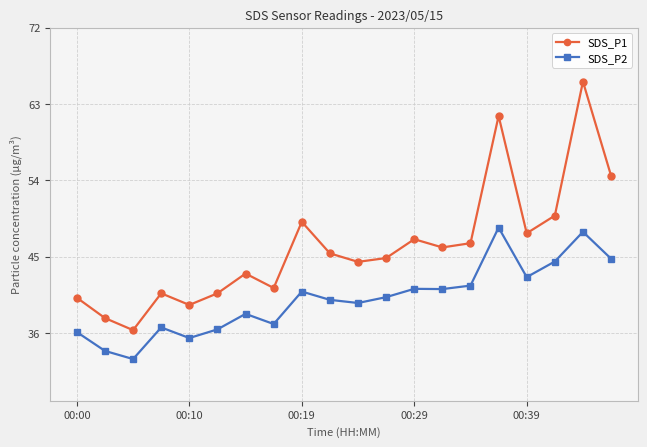

Count the number of categories in the chart.

20